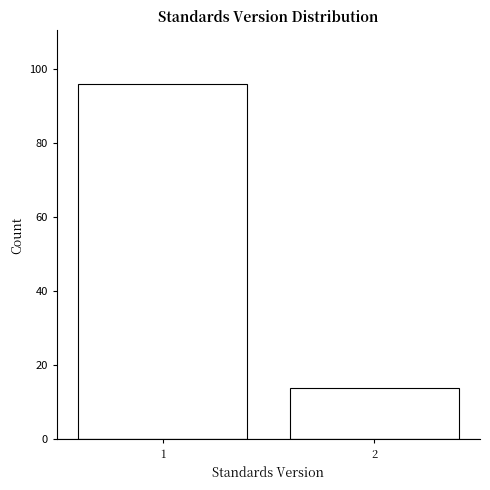

Reading left to right, extract all data points from this chart.

1=96	2=14